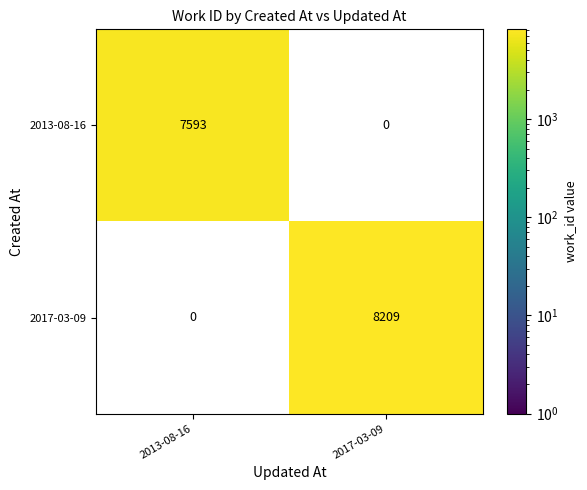

True or false: 2017-03-09 has a value of 12191.7 at 2017-03-09.

False